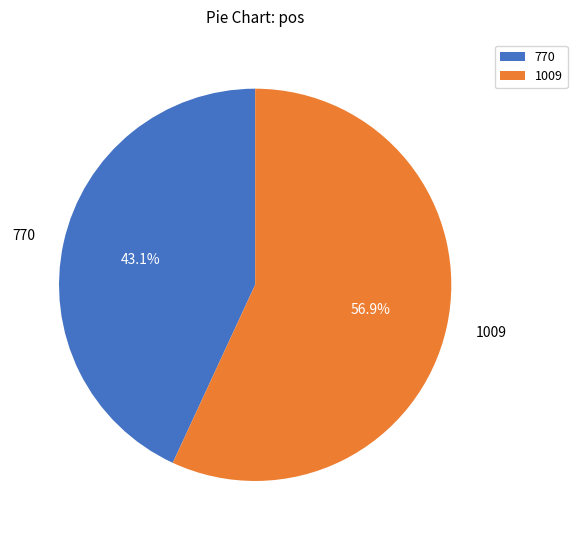

Combined, do 1009 and 770 account for over 50%?

Yes